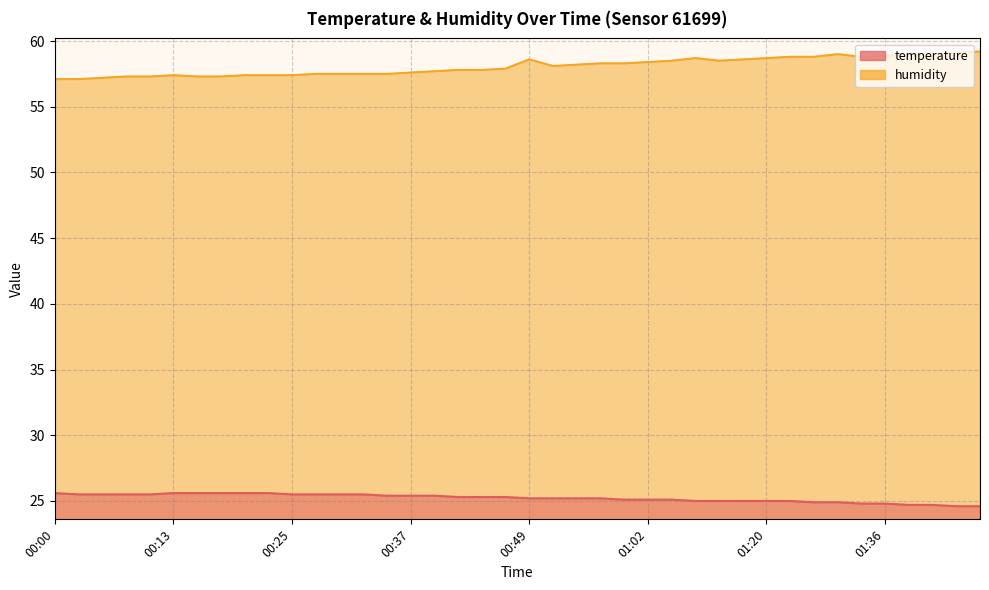

At which label does humidity first exceed 58?

00:49